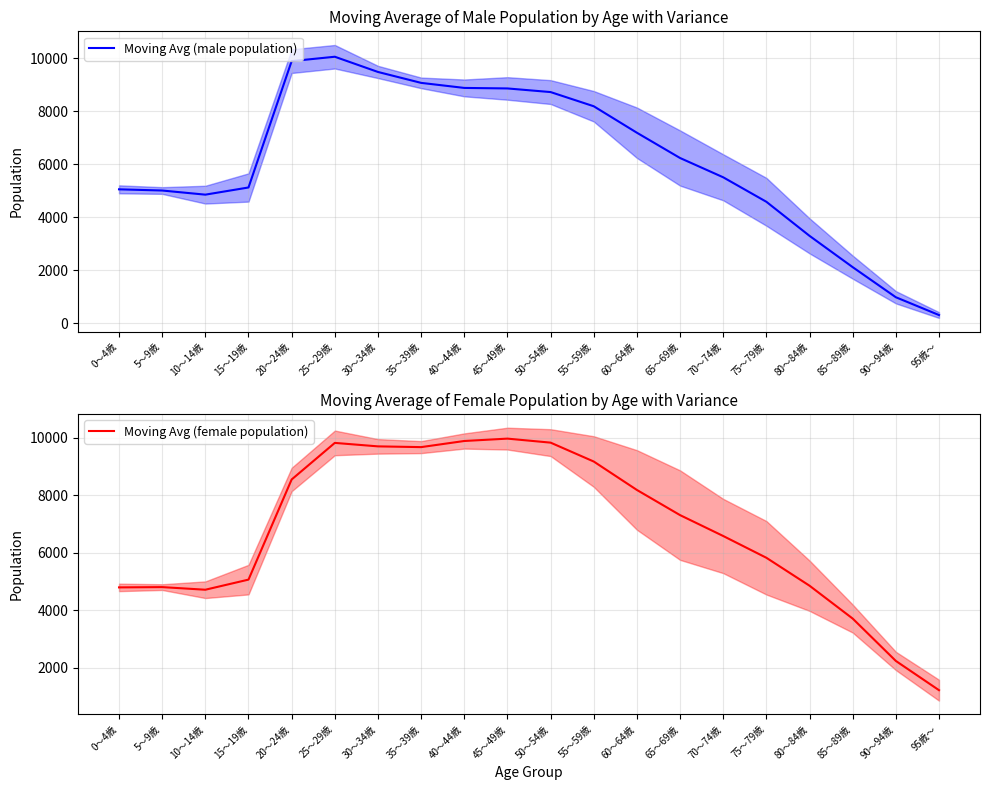

Rank the categories by Moving Avg (male population) value from highest to lowest.

25～29歳, 20～24歳, 30～34歳, 35～39歳, 40～44歳, 45～49歳, 50～54歳, 55～59歳, 60～64歳, 65～69歳, 70～74歳, 15～19歳, 0～4歳, 5～9歳, 10～14歳, 75～79歳, 80～84歳, 85～89歳, 90～94歳, 95歳～